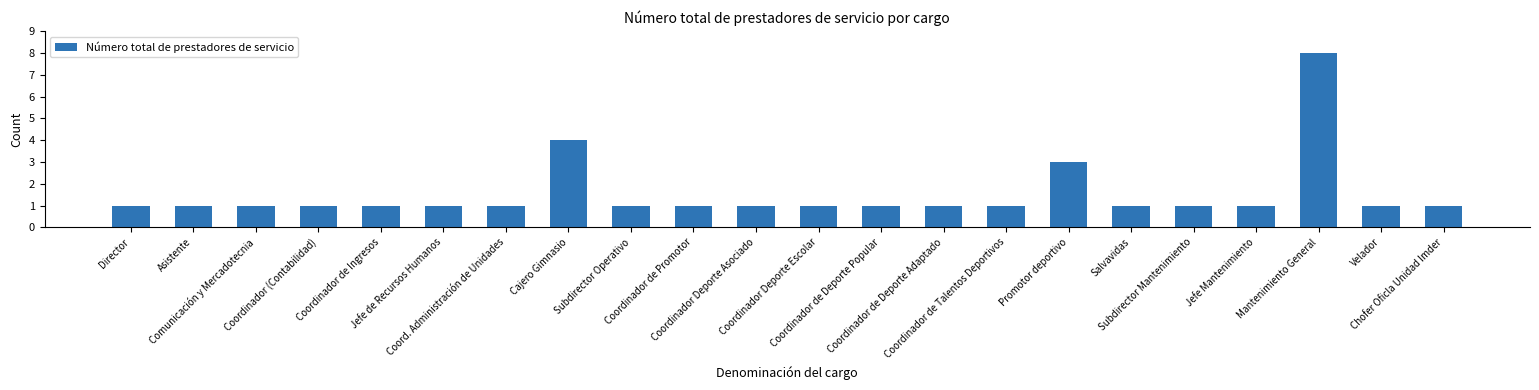

What is the difference between the values at Cajero Gimnasio and Asistente?

3